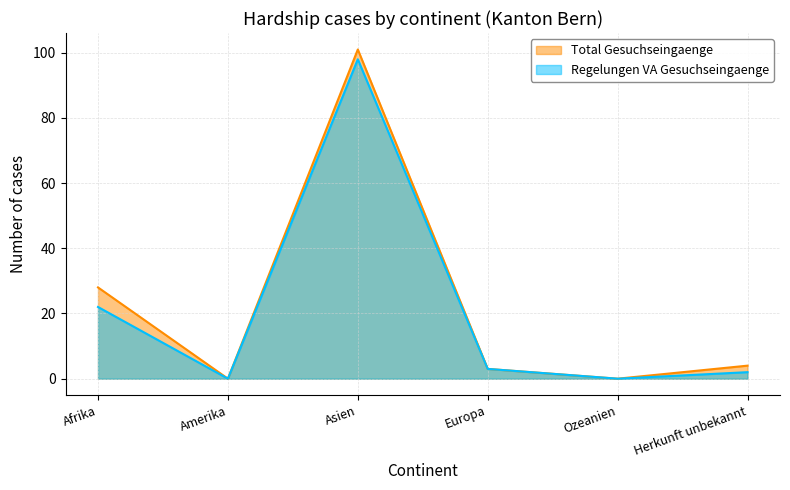

At which category does Total Gesuchseingaenge reach its first local valley?

Amerika